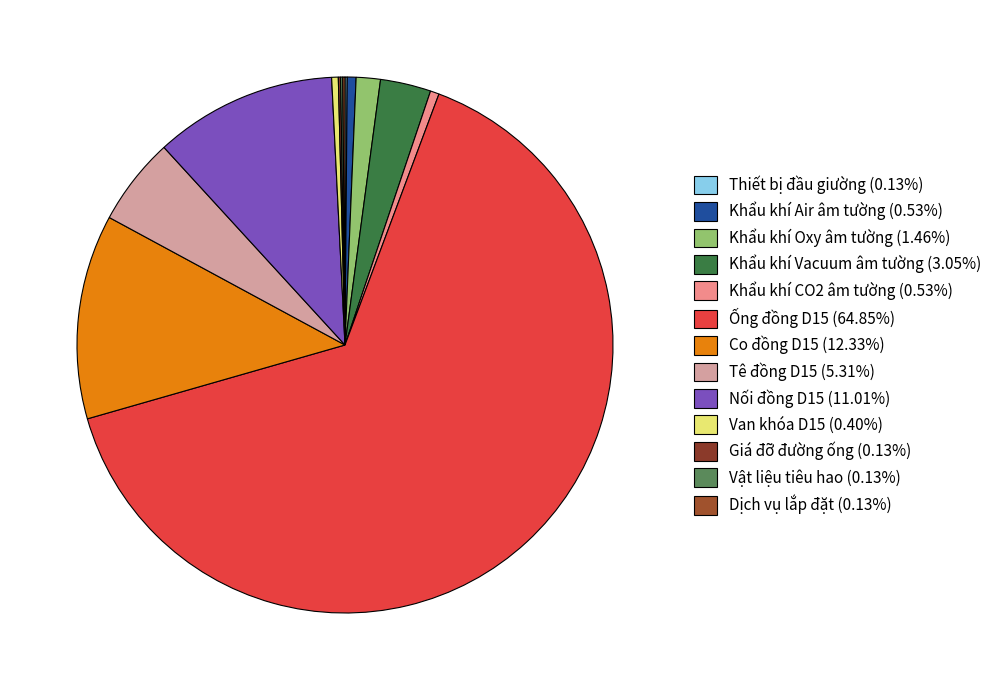

What is the largest slice in the pie chart?

Ống đồng D15